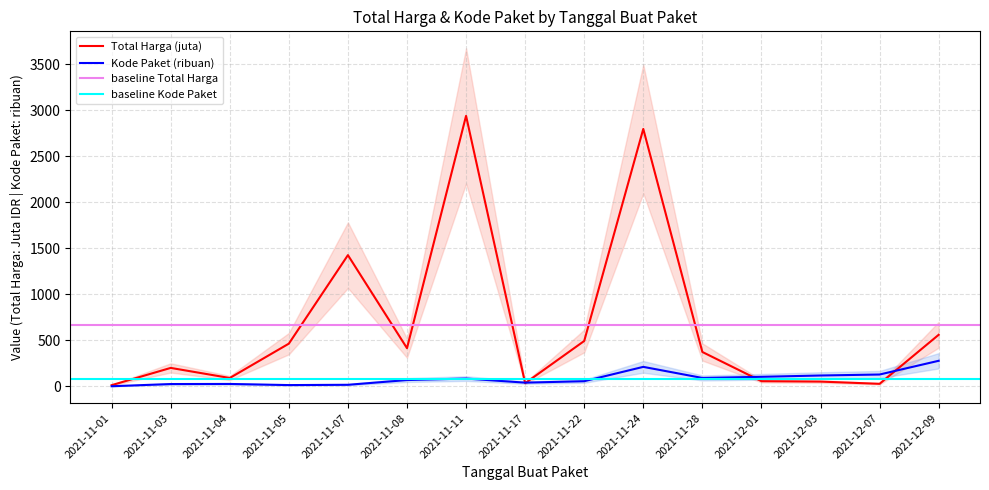

What is the value of the Total Harga (M) point at the 12th from the left?

56.2